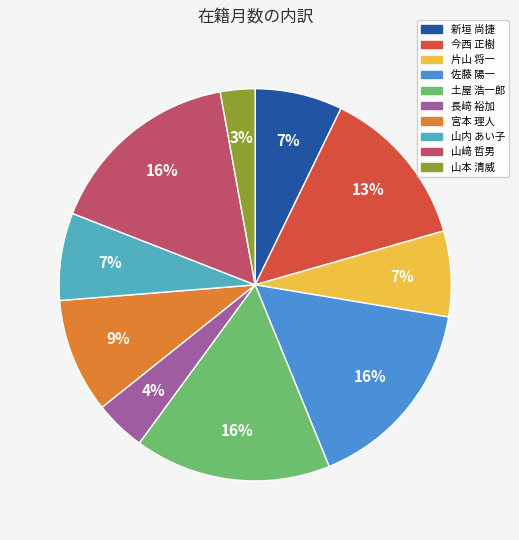

Combined, do 片山 将一 and 宮本 理人 account for over 50%?

No